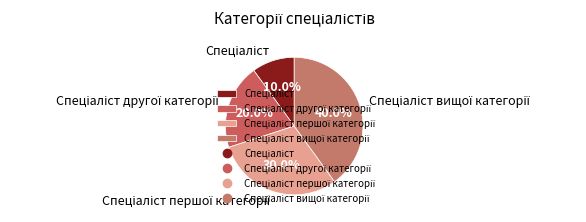

Is there a majority slice in this chart?

No